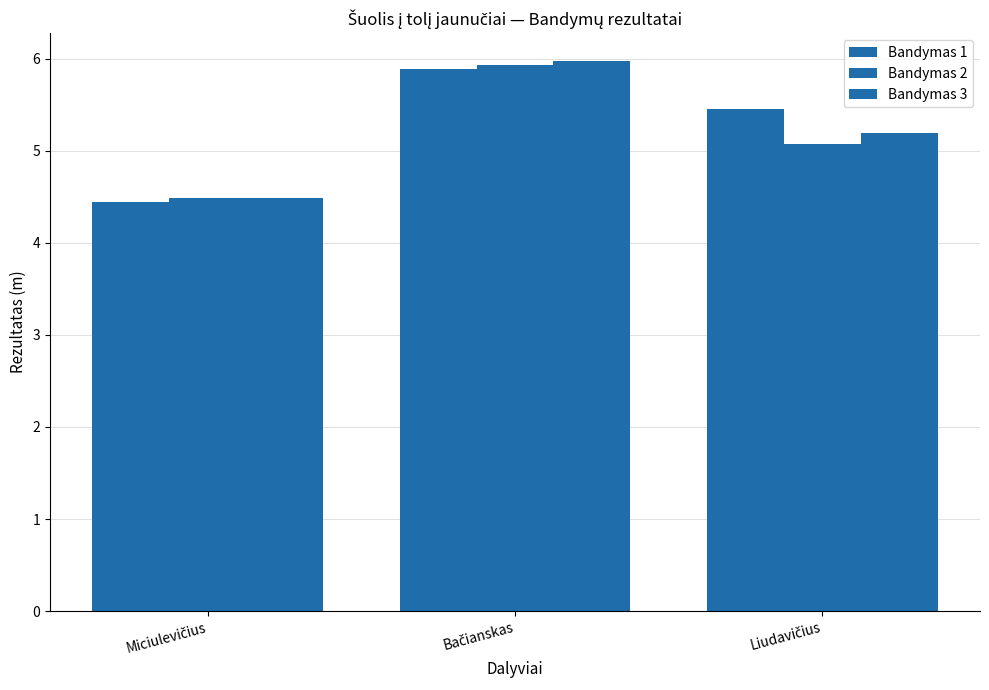

How many values in the Bandymas 3 series are below 5?

1